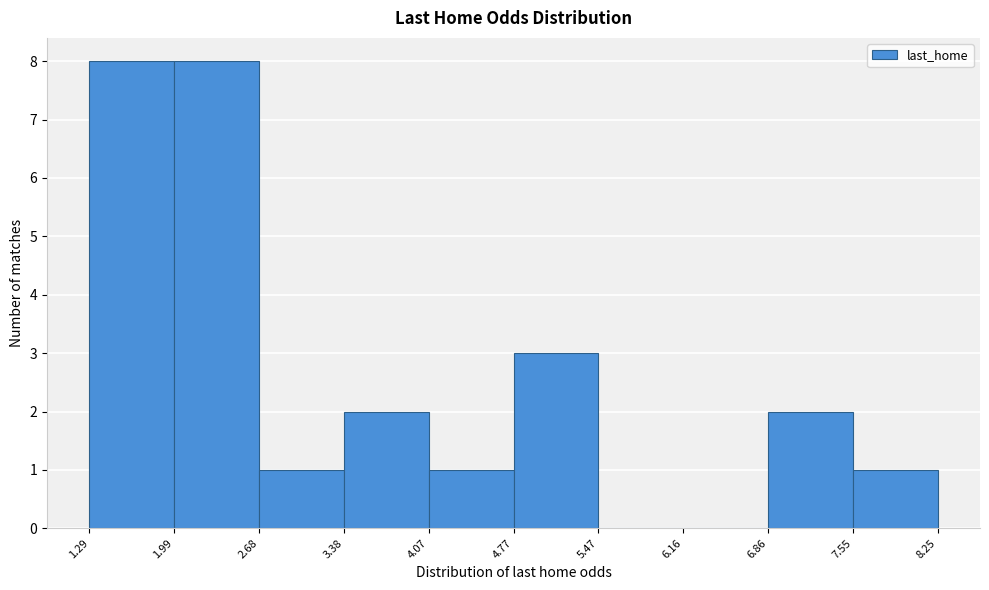

How tall is the bar that spans 2.68 to 3.38 on the x-axis? The values are not printed on the chart, so give them approximately, as read against the axis.

1